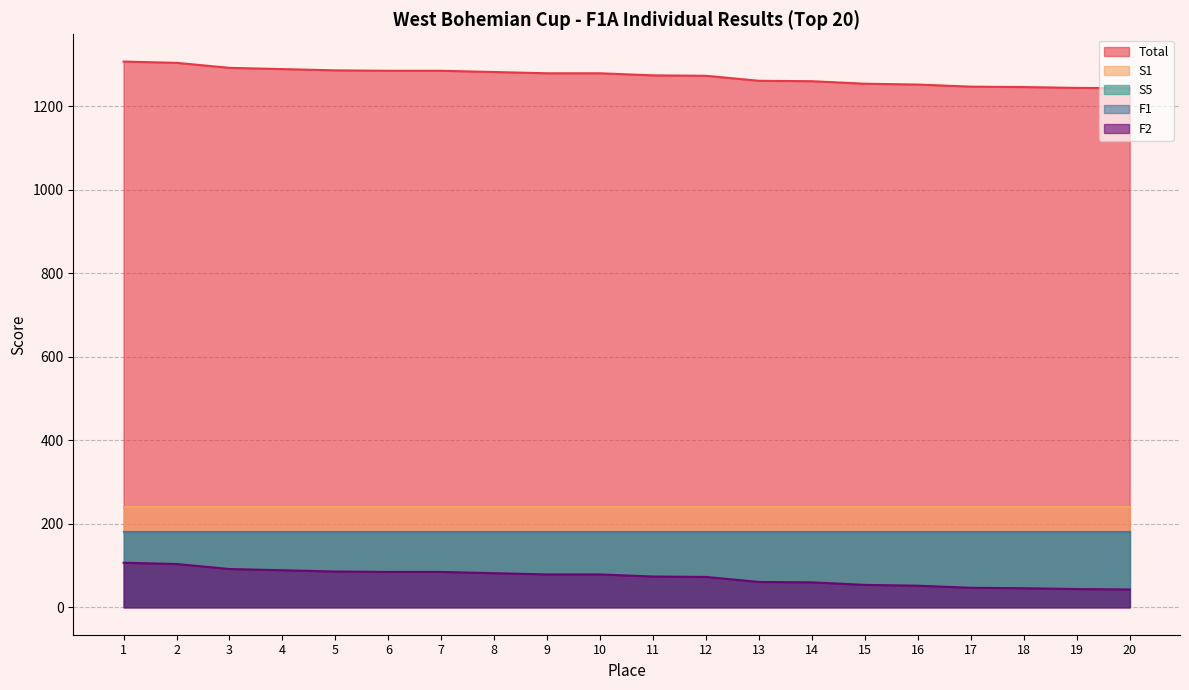

At 13, list the series in order from largest to smallest.

Total, S1, S5, F1, F2